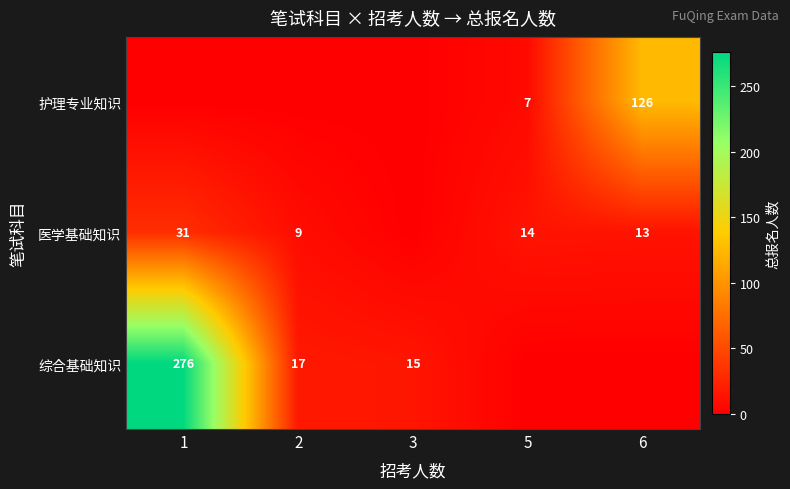

True or false: 综合基础知识 has a value of 30 at 2.

False